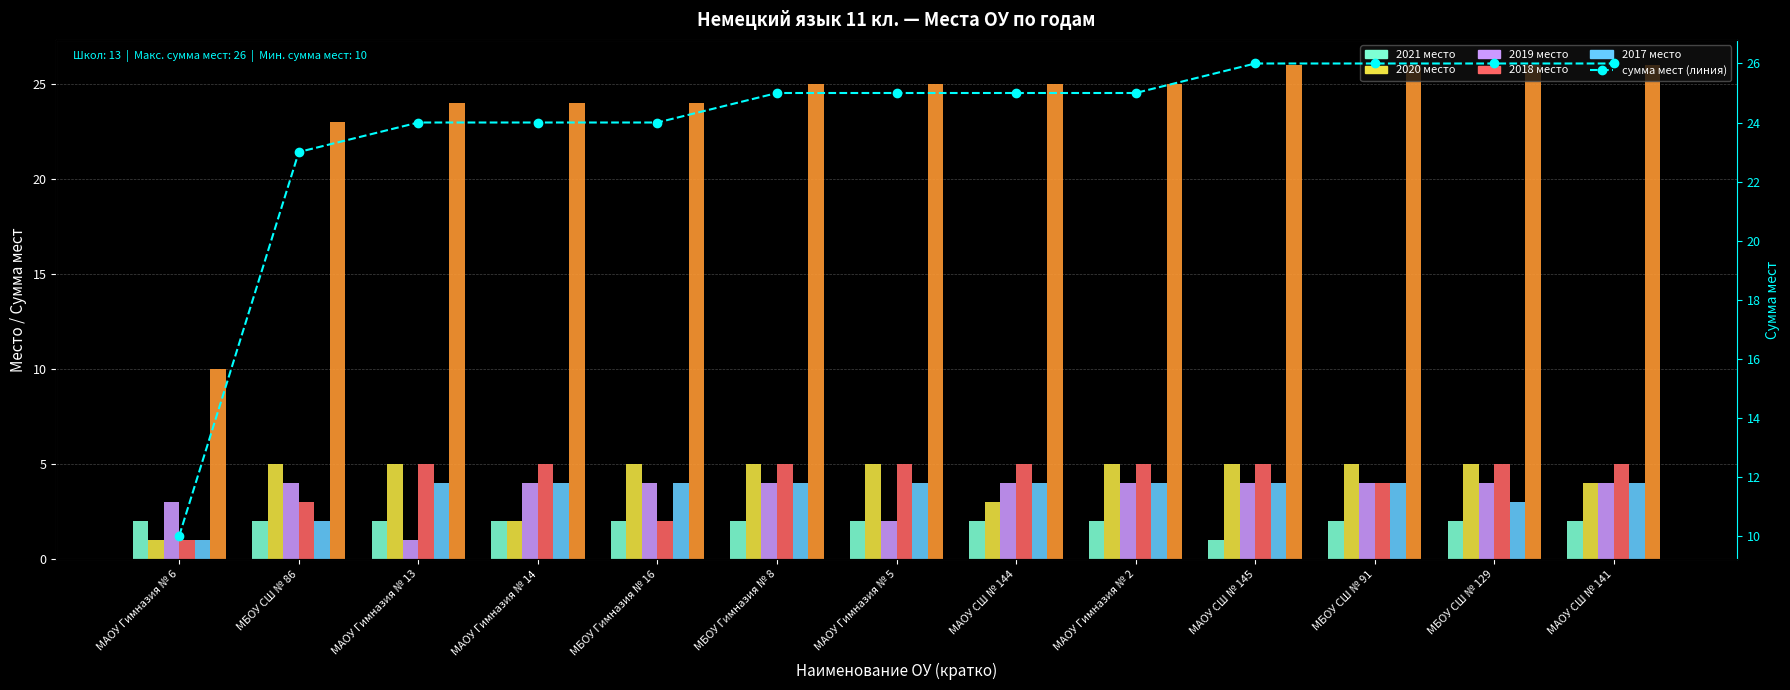

Reading left to right, list all the values displayed in this chart.

2021 место: МАОУ Гимназия № 6=2	МБОУ СШ № 86=2	МАОУ Гимназия № 13=2	МАОУ Гимназия № 14=2	МБОУ Гимназия № 16=2	МБОУ Гимназия № 8=2	МАОУ Гимназия № 5=2	МАОУ СШ № 144=2	МАОУ Гимназия № 2=2	МАОУ СШ № 145=1	МБОУ СШ № 91=2	МБОУ СШ № 129=2	МАОУ СШ № 141=2
2020 место: МАОУ Гимназия № 6=1	МБОУ СШ № 86=5	МАОУ Гимназия № 13=5	МАОУ Гимназия № 14=2	МБОУ Гимназия № 16=5	МБОУ Гимназия № 8=5	МАОУ Гимназия № 5=5	МАОУ СШ № 144=3	МАОУ Гимназия № 2=5	МАОУ СШ № 145=5	МБОУ СШ № 91=5	МБОУ СШ № 129=5	МАОУ СШ № 141=4
2019 место: МАОУ Гимназия № 6=3	МБОУ СШ № 86=4	МАОУ Гимназия № 13=1	МАОУ Гимназия № 14=4	МБОУ Гимназия № 16=4	МБОУ Гимназия № 8=4	МАОУ Гимназия № 5=2	МАОУ СШ № 144=4	МАОУ Гимназия № 2=4	МАОУ СШ № 145=4	МБОУ СШ № 91=4	МБОУ СШ № 129=4	МАОУ СШ № 141=4
2018 место: МАОУ Гимназия № 6=1	МБОУ СШ № 86=3	МАОУ Гимназия № 13=5	МАОУ Гимназия № 14=5	МБОУ Гимназия № 16=2	МБОУ Гимназия № 8=5	МАОУ Гимназия № 5=5	МАОУ СШ № 144=5	МАОУ Гимназия № 2=5	МАОУ СШ № 145=5	МБОУ СШ № 91=4	МБОУ СШ № 129=5	МАОУ СШ № 141=5
2017 место: МАОУ Гимназия № 6=1	МБОУ СШ № 86=2	МАОУ Гимназия № 13=4	МАОУ Гимназия № 14=4	МБОУ Гимназия № 16=4	МБОУ Гимназия № 8=4	МАОУ Гимназия № 5=4	МАОУ СШ № 144=4	МАОУ Гимназия № 2=4	МАОУ СШ № 145=4	МБОУ СШ № 91=4	МБОУ СШ № 129=3	МАОУ СШ № 141=4
сумма мест: МАОУ Гимназия № 6=10	МБОУ СШ № 86=23	МАОУ Гимназия № 13=24	МАОУ Гимназия № 14=24	МБОУ Гимназия № 16=24	МБОУ Гимназия № 8=25	МАОУ Гимназия № 5=25	МАОУ СШ № 144=25	МАОУ Гимназия № 2=25	МАОУ СШ № 145=26	МБОУ СШ № 91=26	МБОУ СШ № 129=26	МАОУ СШ № 141=26